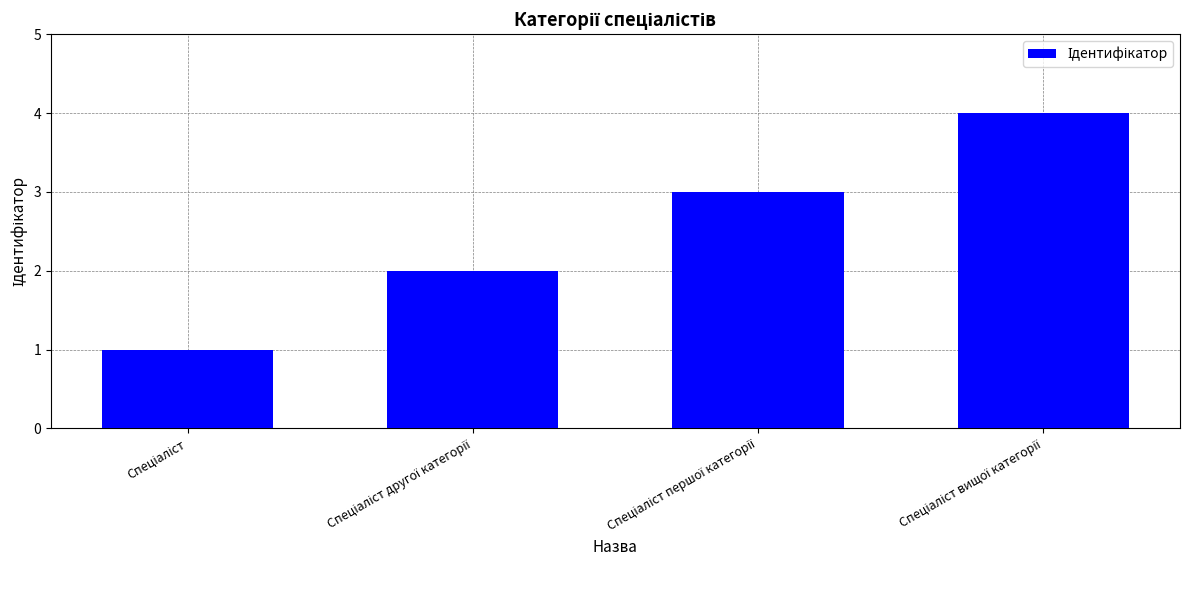

What is the maximum value shown in the chart?

4